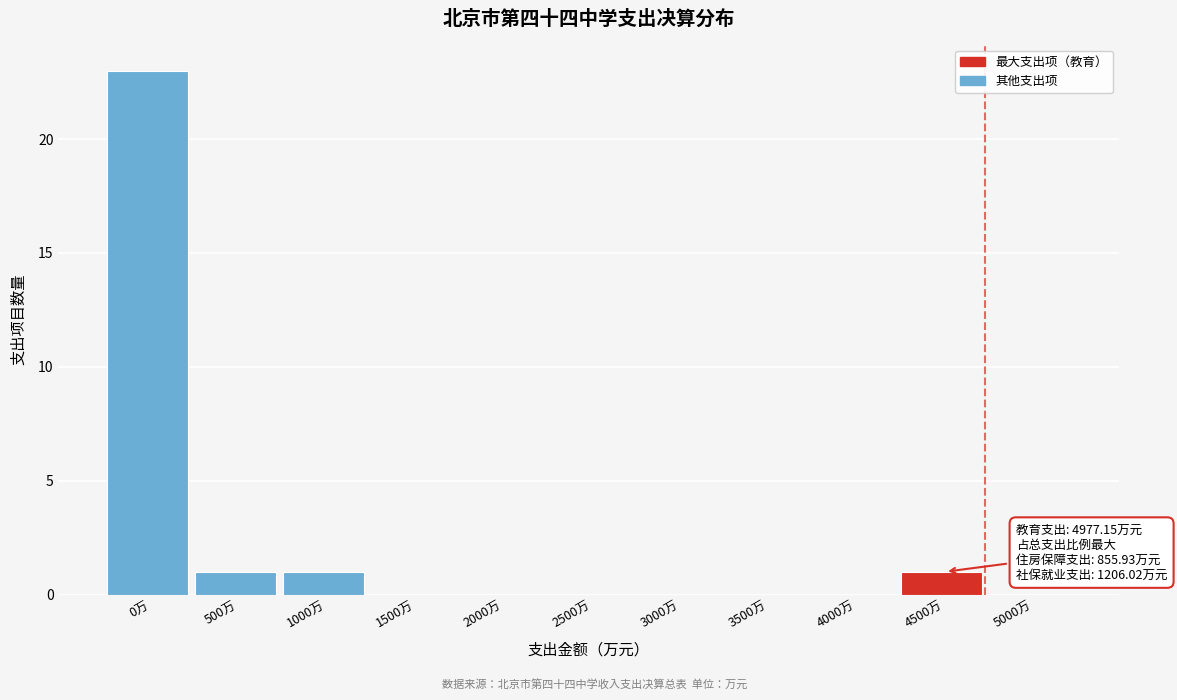

Reading right to left, list all the values displayed in this chart.

5000万=0	4500万=1	4000万=0	3500万=0	3000万=0	2500万=0	2000万=0	1500万=0	1000万=1	500万=1	0万=23